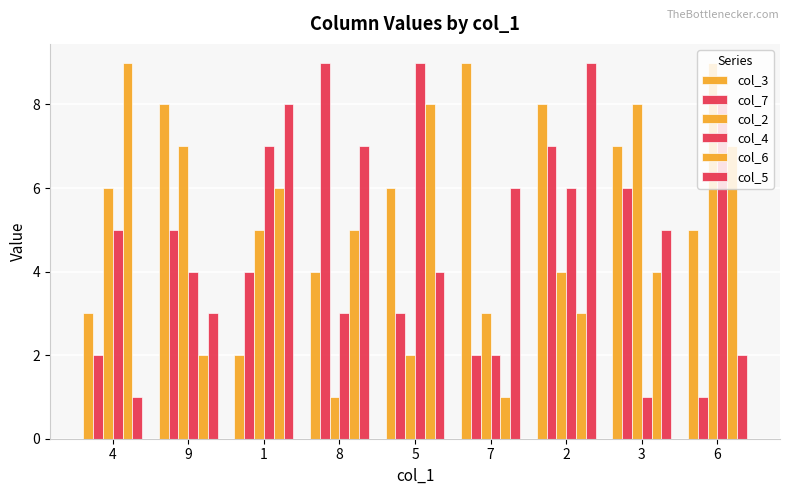

How many bars are there in each group?

6